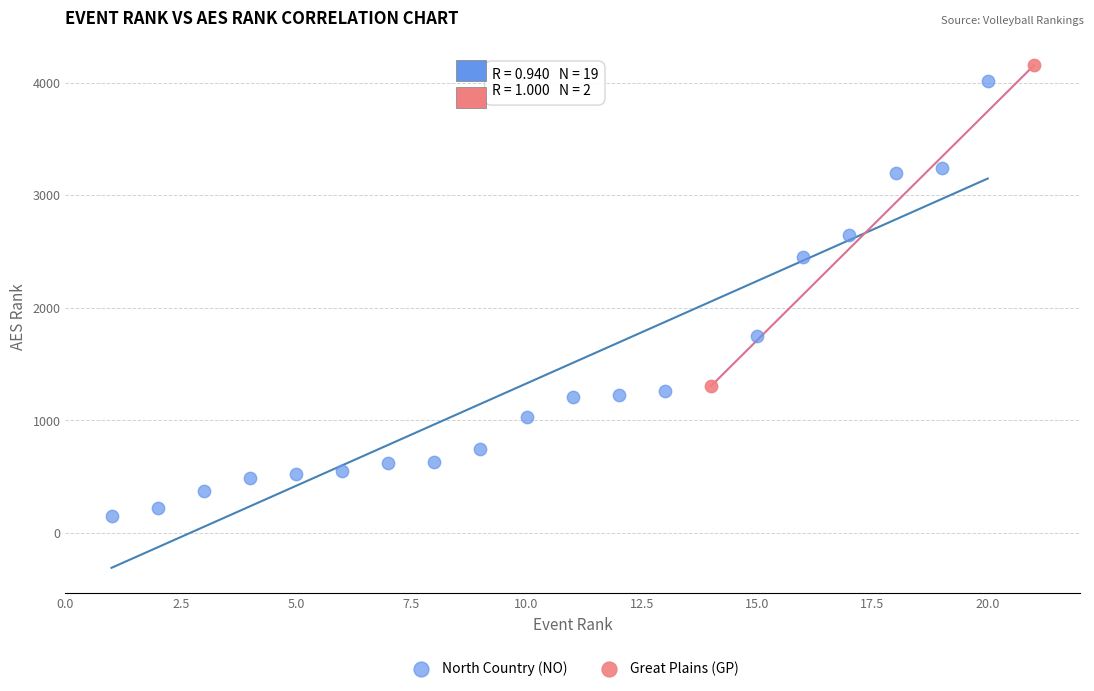

Which series contains the highest Y value?

Great Plains (GP)